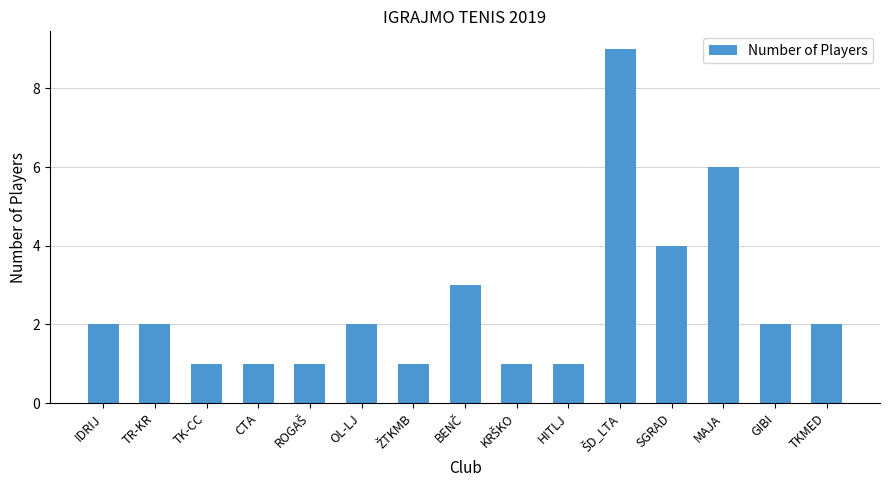

What is the average value?

3